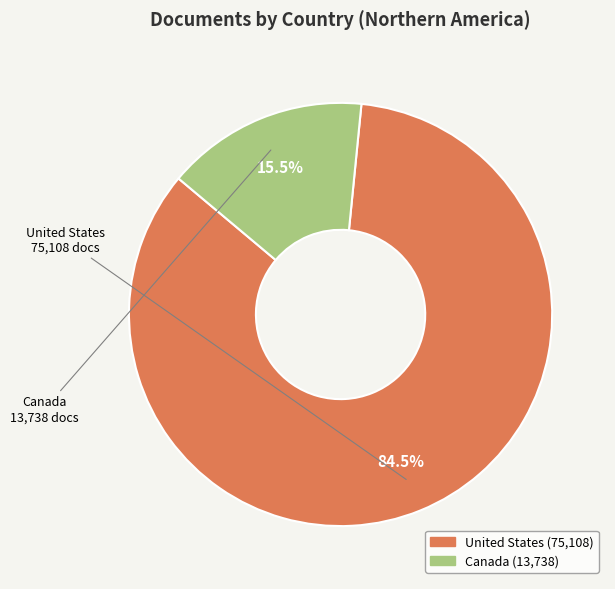

Rank the categories by value from lowest to highest.

Canada, United States